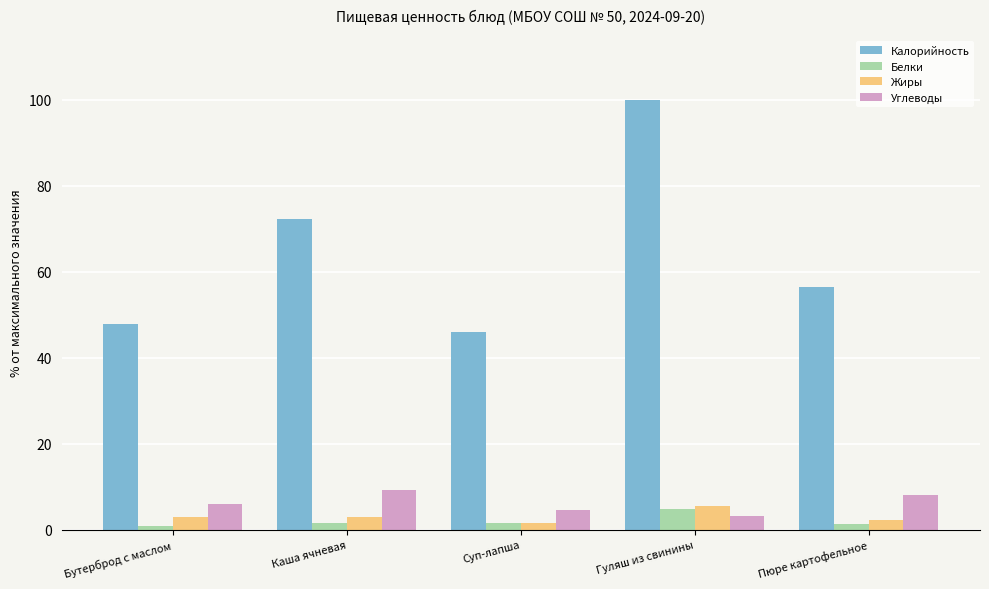

How many bars are there in total?

20